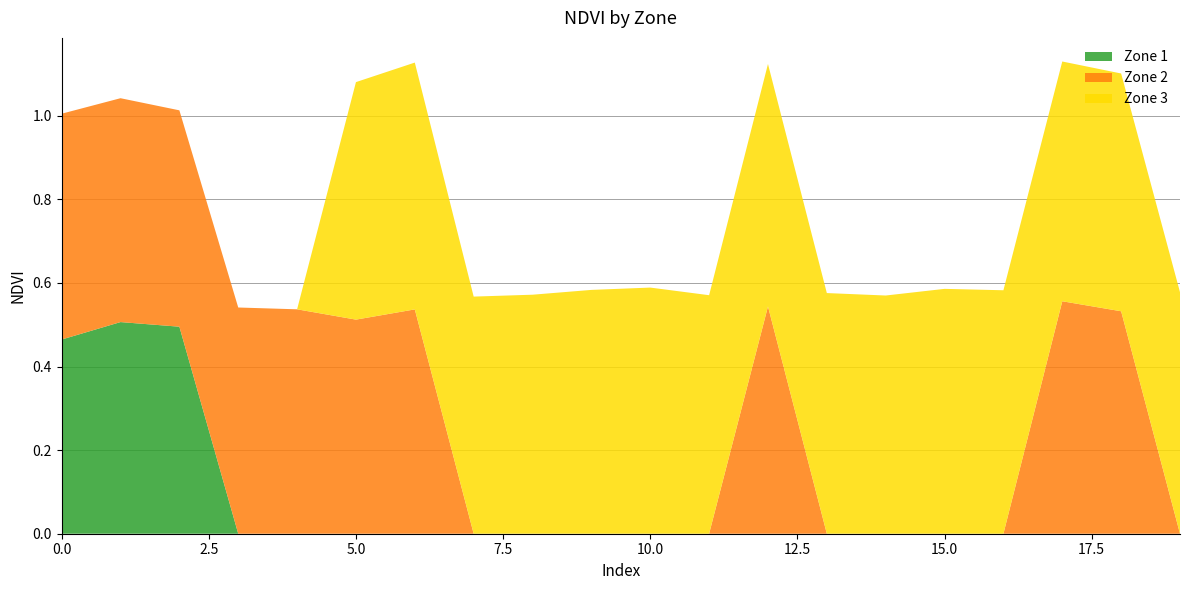

What are all the series names shown in the legend?

Zone 1, Zone 2, Zone 3